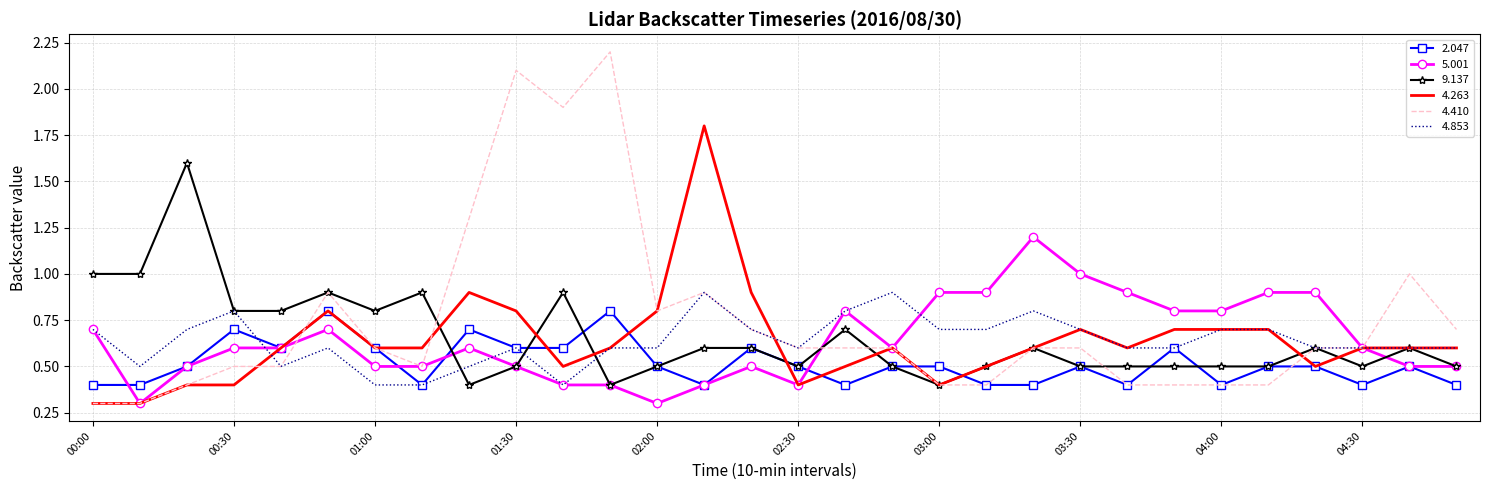

Which series has the largest total across all categories?

4.410